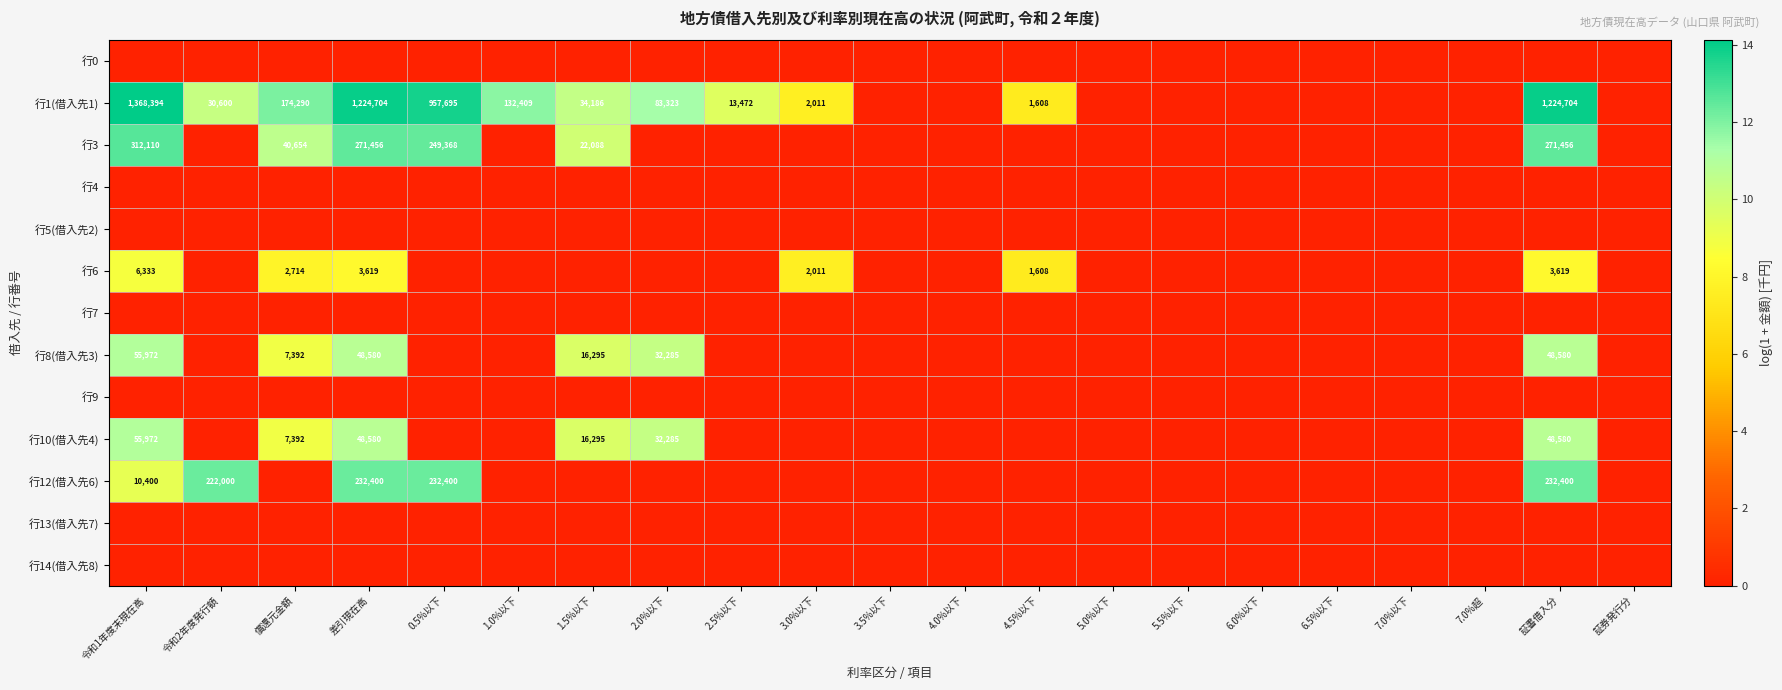

The value of 行12(借入先6) at 0.5%以下 is 140967. True or false?

False